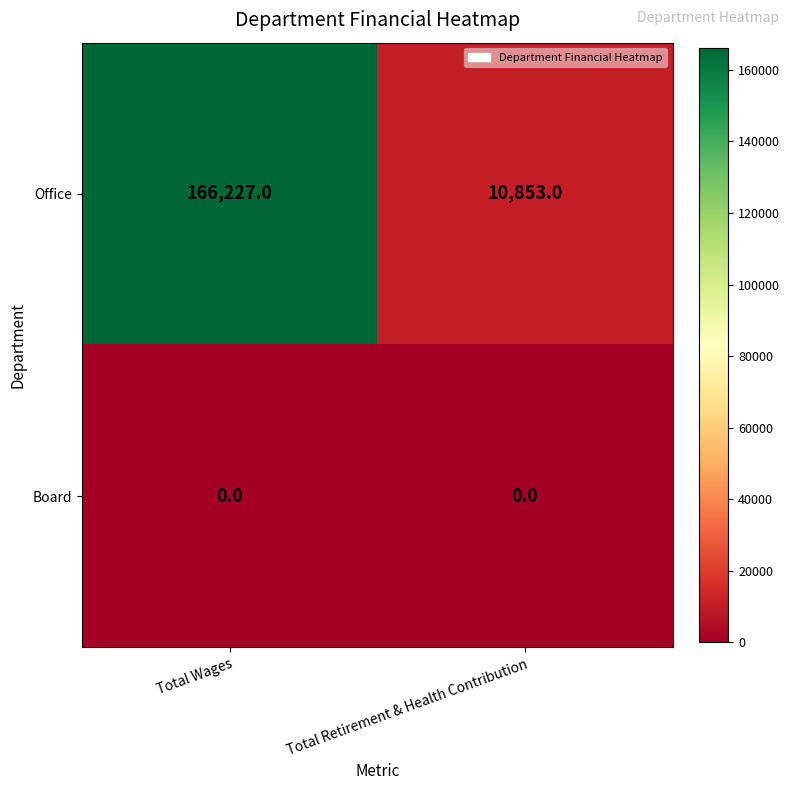

Reading right to left, transcribe all the data shown in this chart.

Office: Total Retirement & Health Contribution=10853	Total Wages=166227
Board: Total Retirement & Health Contribution=0	Total Wages=0